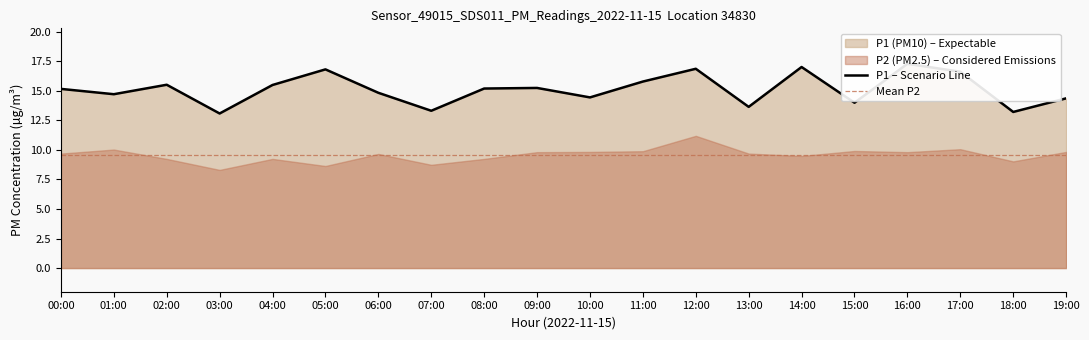

What is the change in value from 01:00 to 04:00?

+0.8